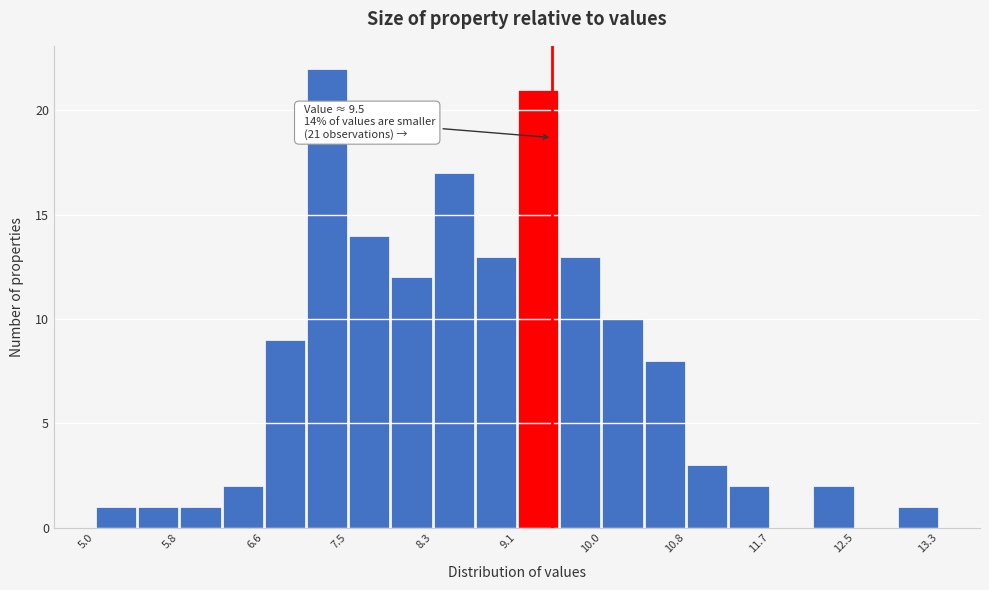

Over which range of the x-axis is the bar tallest?

7.05 to 7.47